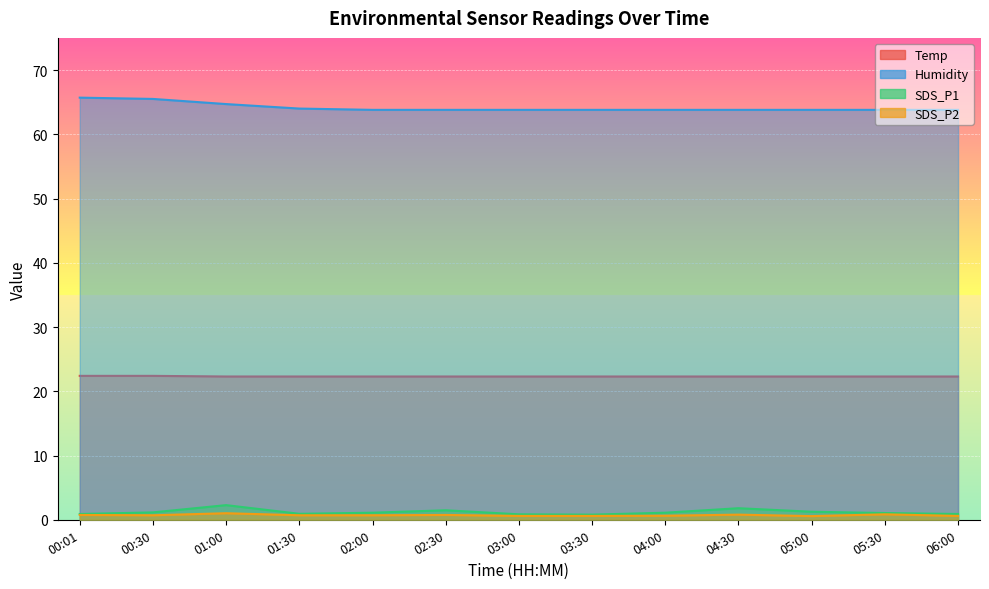

What is the approximate value of Temp at 05:00?

22.3